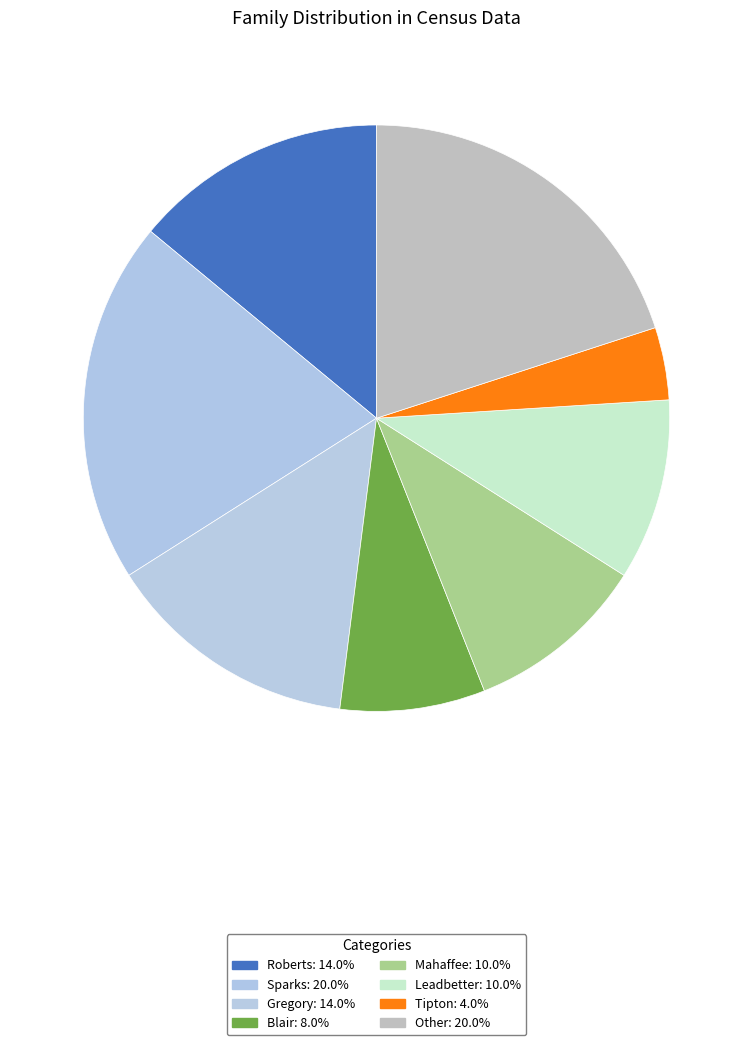

Is it true that Other is 20% of the pie?

True